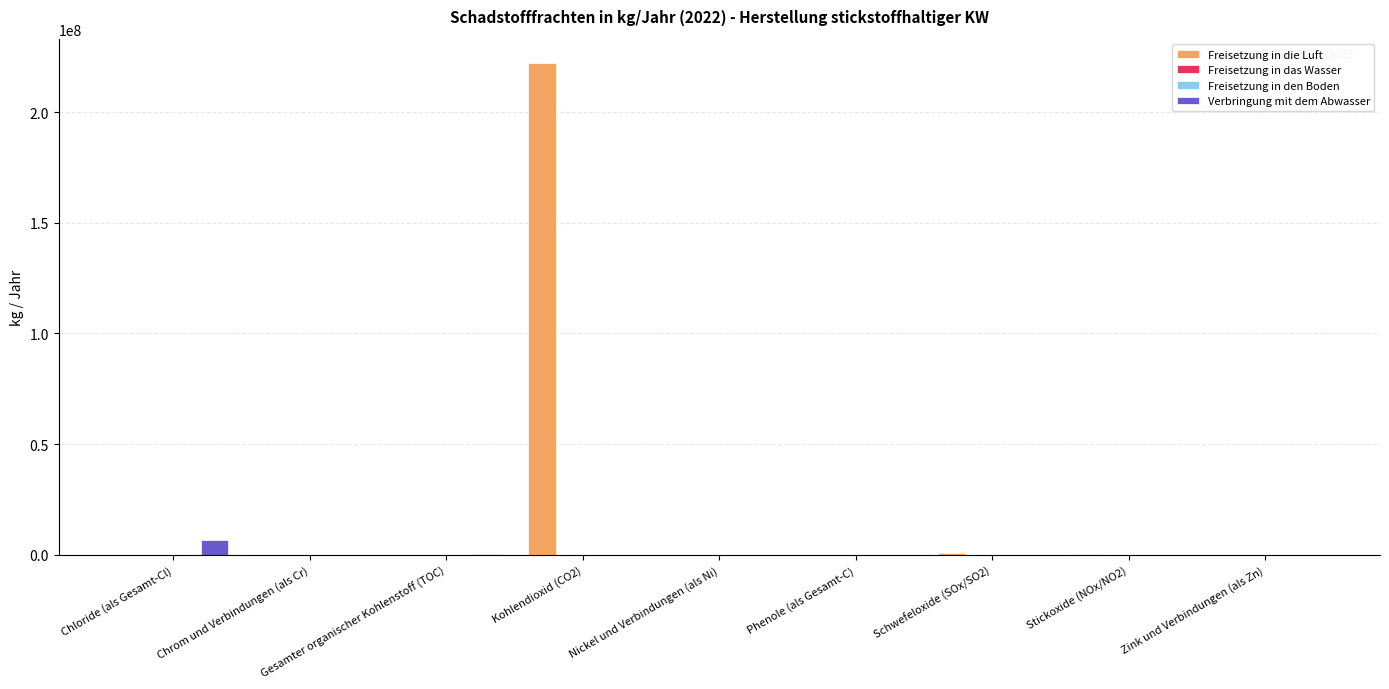

What is the average value of the Freisetzung in die Luft series?

24790778